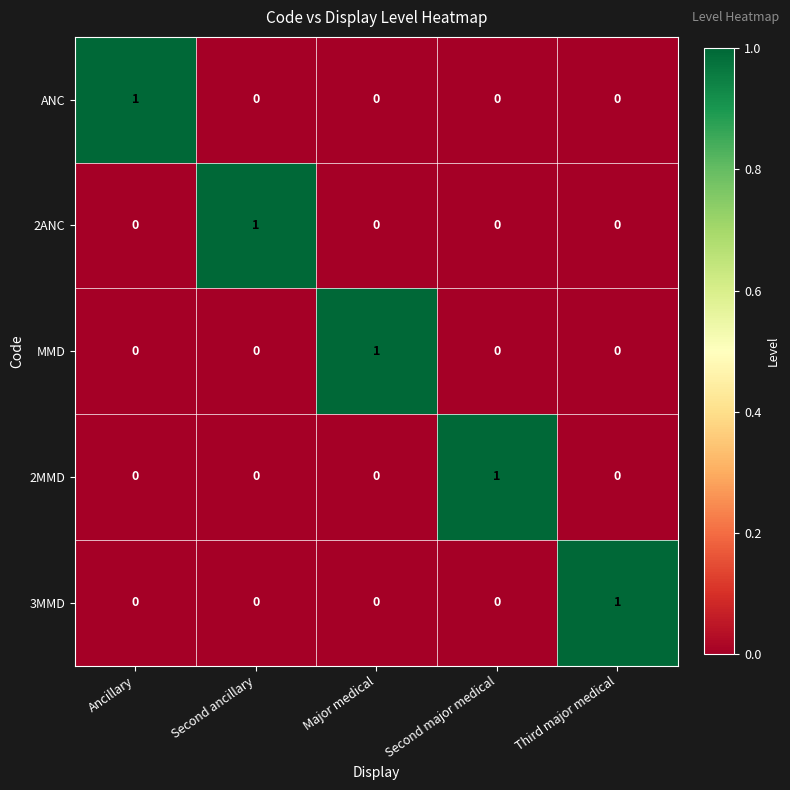

Count the MMD values in the range 0 to 1.

5